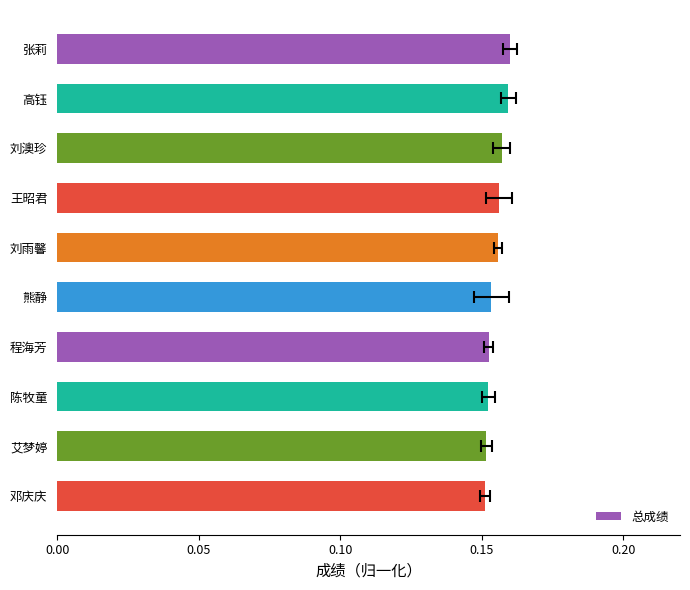

What is the minimum value shown in the chart?

0.2